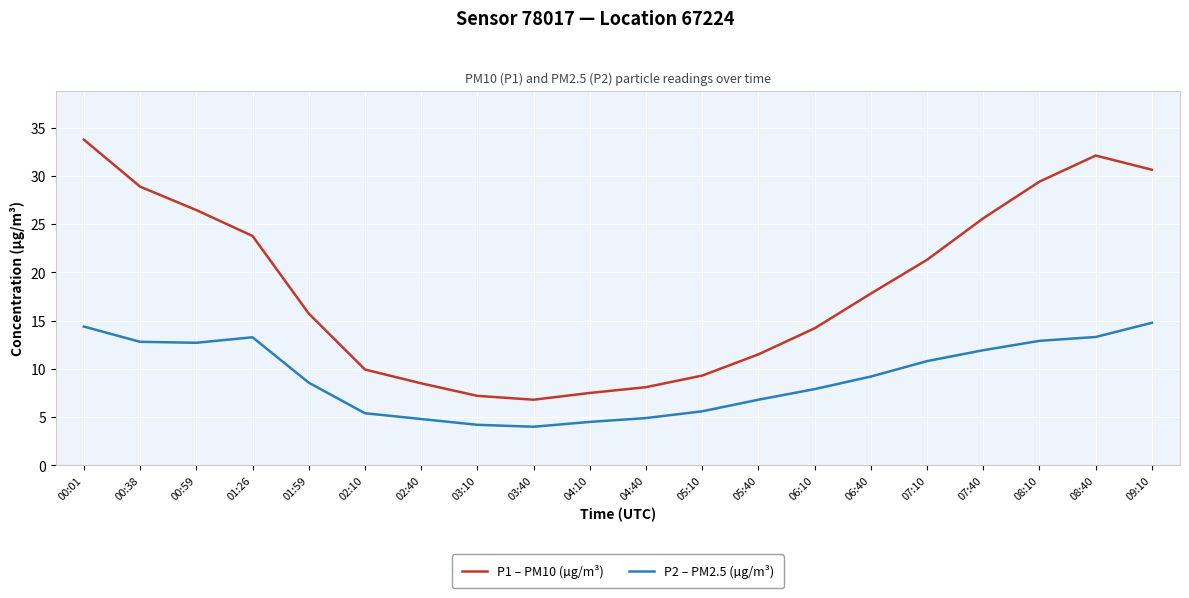

Rank the series at 00:59 from highest to lowest value.

P1 – PM10 (µg/m³), P2 – PM2.5 (µg/m³)